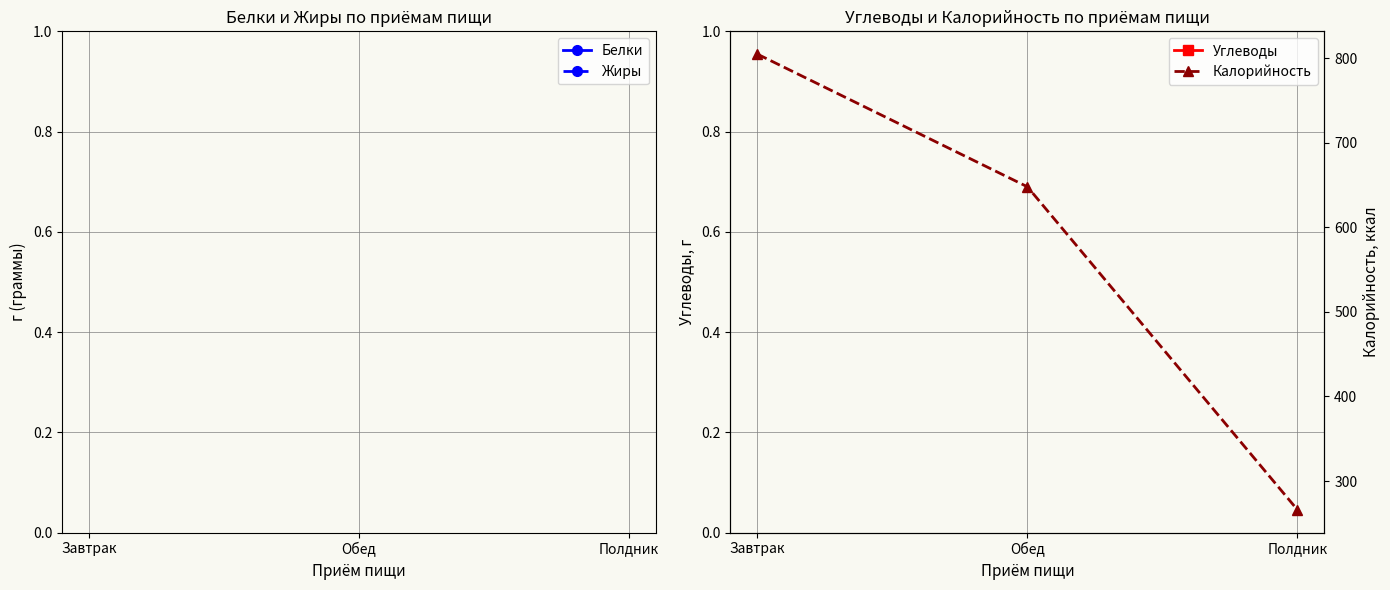

Count the number of categories in the chart.

3